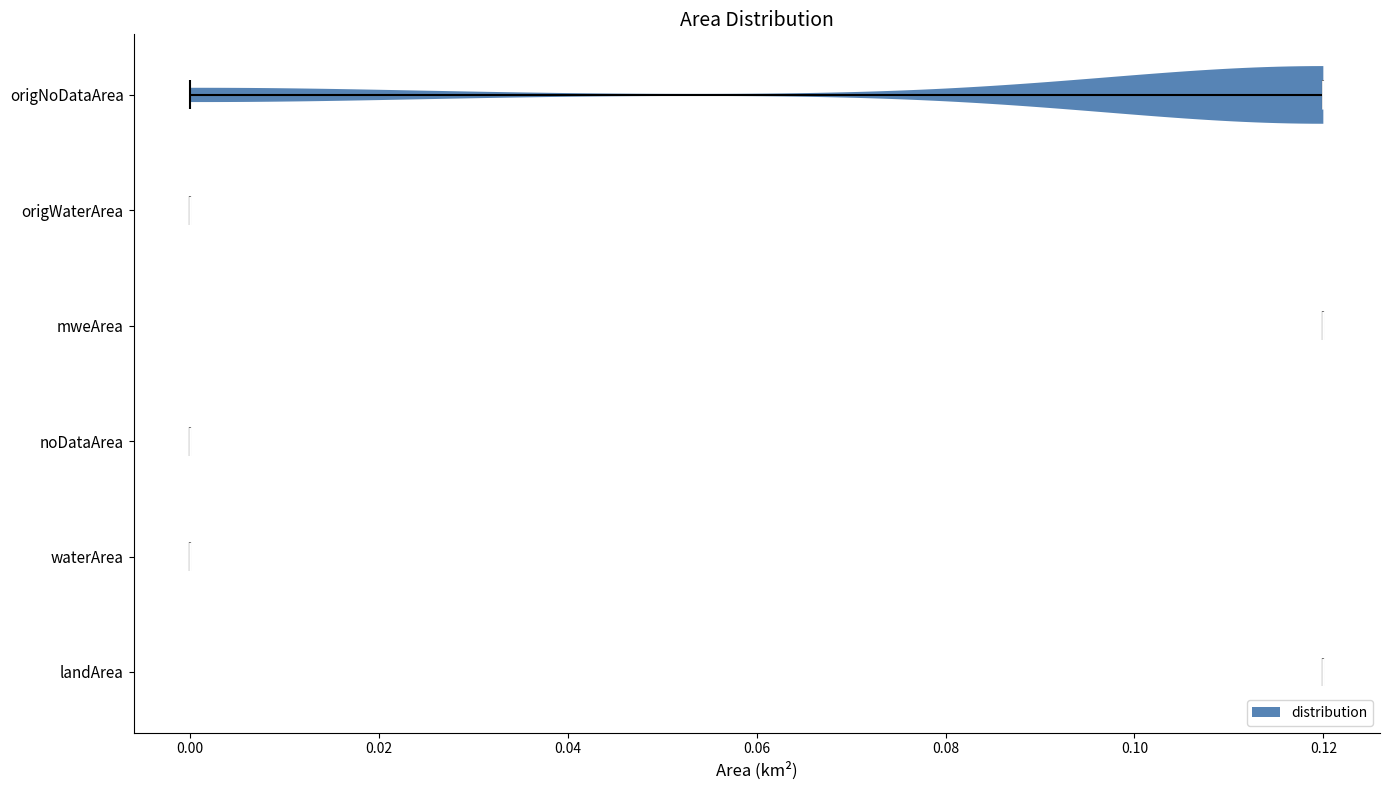

Reading bottom to top, read every violin against the x-axis: where its median line is, and the lowest and highest points it reaches. The values are not printed on the chart, so give them approximately, as read against the axis.

landArea: median line 0.12, lowest point 0.12, highest point 0.12
waterArea: median line 0.00, lowest point 0.00, highest point 0.00
noDataArea: median line 0.00, lowest point 0.00, highest point 0.00
mweArea: median line 0.12, lowest point 0.12, highest point 0.12
origWaterArea: median line 0.00, lowest point 0.00, highest point 0.00
origNoDataArea: median line 0.12, lowest point 0.00, highest point 0.12